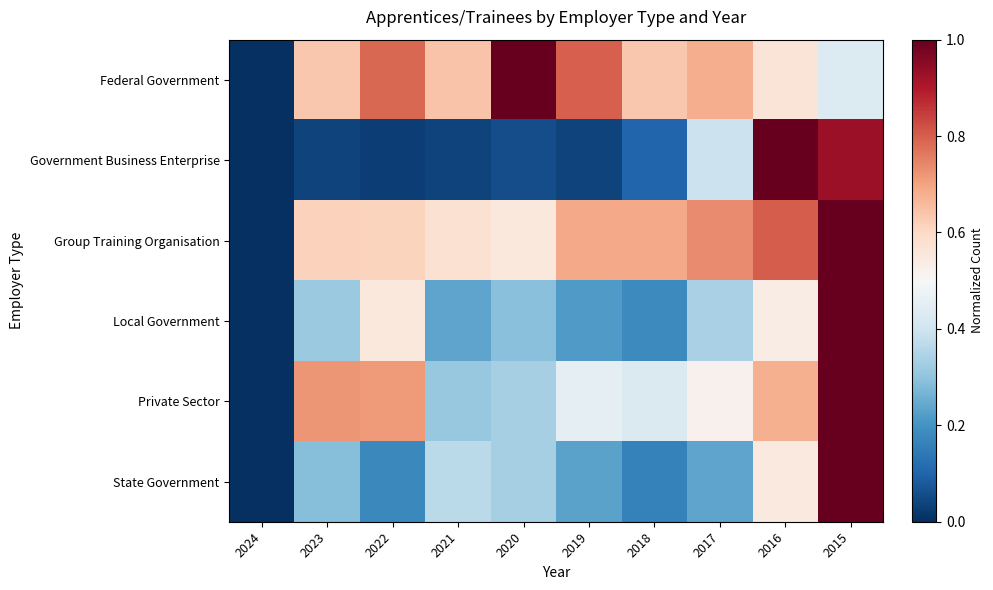

Reading left to right, transcribe all the data shown in this chart.

Federal Government: 2024=0.0	2023=0.6	2022=0.8	2021=0.6	2020=1.0	2019=0.8	2018=0.6	2017=0.7	2016=0.6	2015=0.4
Government Business Enterprise: 2024=0.0	2023=0.0	2022=0.0	2021=0.0	2020=0.1	2019=0.0	2018=0.1	2017=0.4	2016=1.0	2015=0.9
Group Training Organisation: 2024=0.0	2023=0.6	2022=0.6	2021=0.6	2020=0.6	2019=0.7	2018=0.7	2017=0.7	2016=0.8	2015=1.0
Local Government: 2024=0.0	2023=0.3	2022=0.6	2021=0.2	2020=0.3	2019=0.2	2018=0.2	2017=0.3	2016=0.5	2015=1.0
Private Sector: 2024=0.0	2023=0.7	2022=0.7	2021=0.3	2020=0.3	2019=0.5	2018=0.4	2017=0.5	2016=0.7	2015=1.0
State Government: 2024=0.0	2023=0.3	2022=0.2	2021=0.4	2020=0.3	2019=0.2	2018=0.2	2017=0.2	2016=0.5	2015=1.0